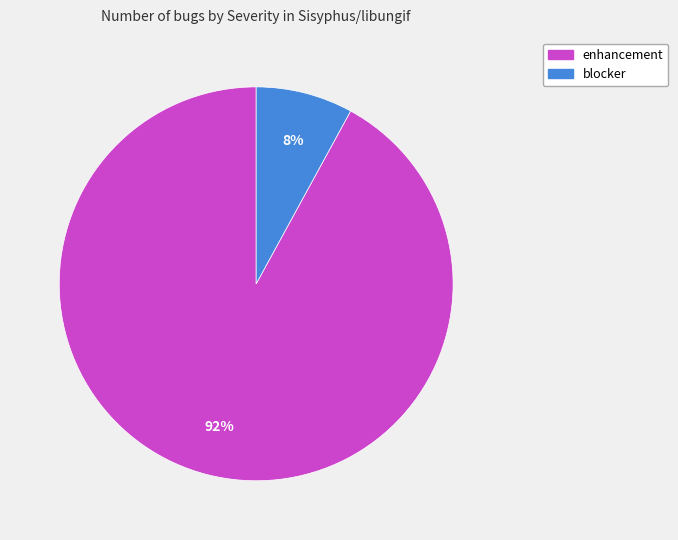

Is there any slice that represents more than half of the pie?

Yes